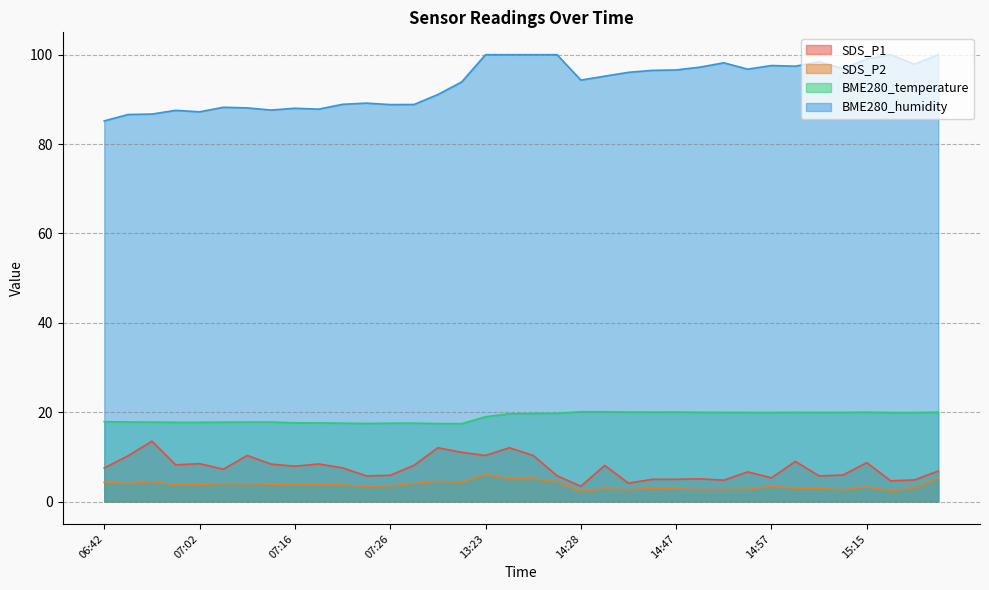

True or false: BME280_temperature and SDS_P2 cross at least once.

False